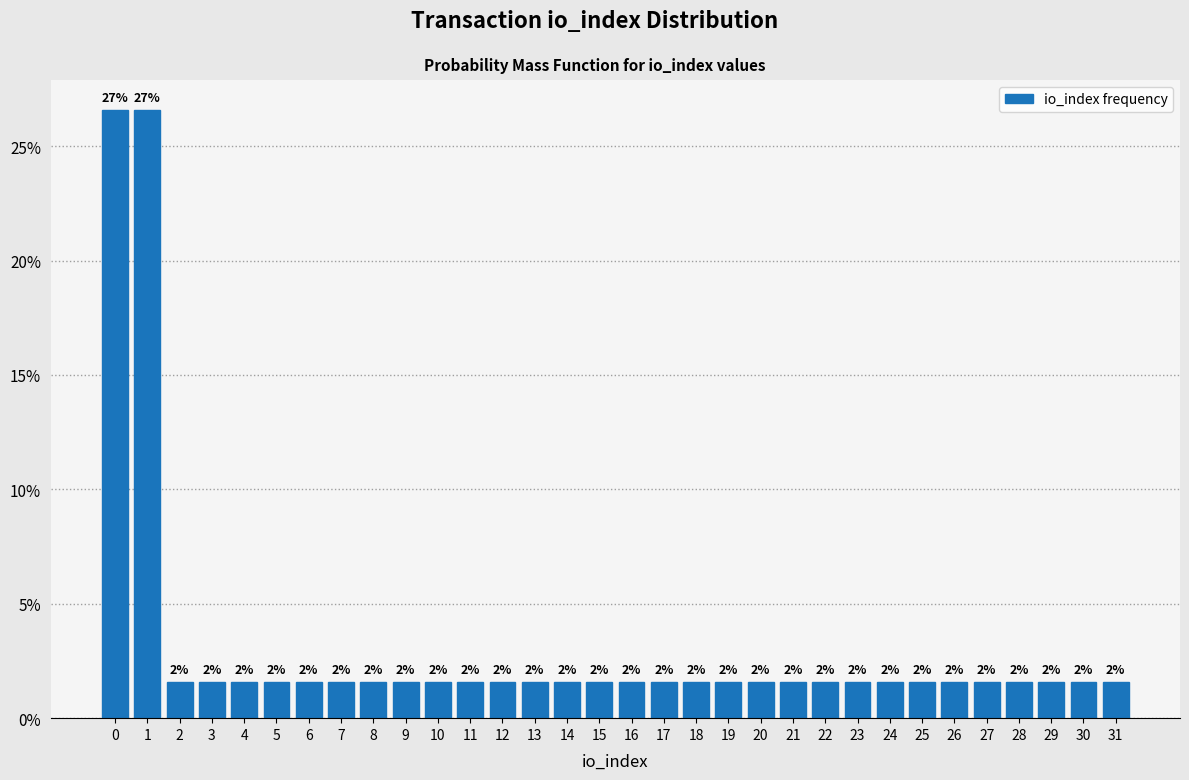

Does the chart contain any negative values?

No